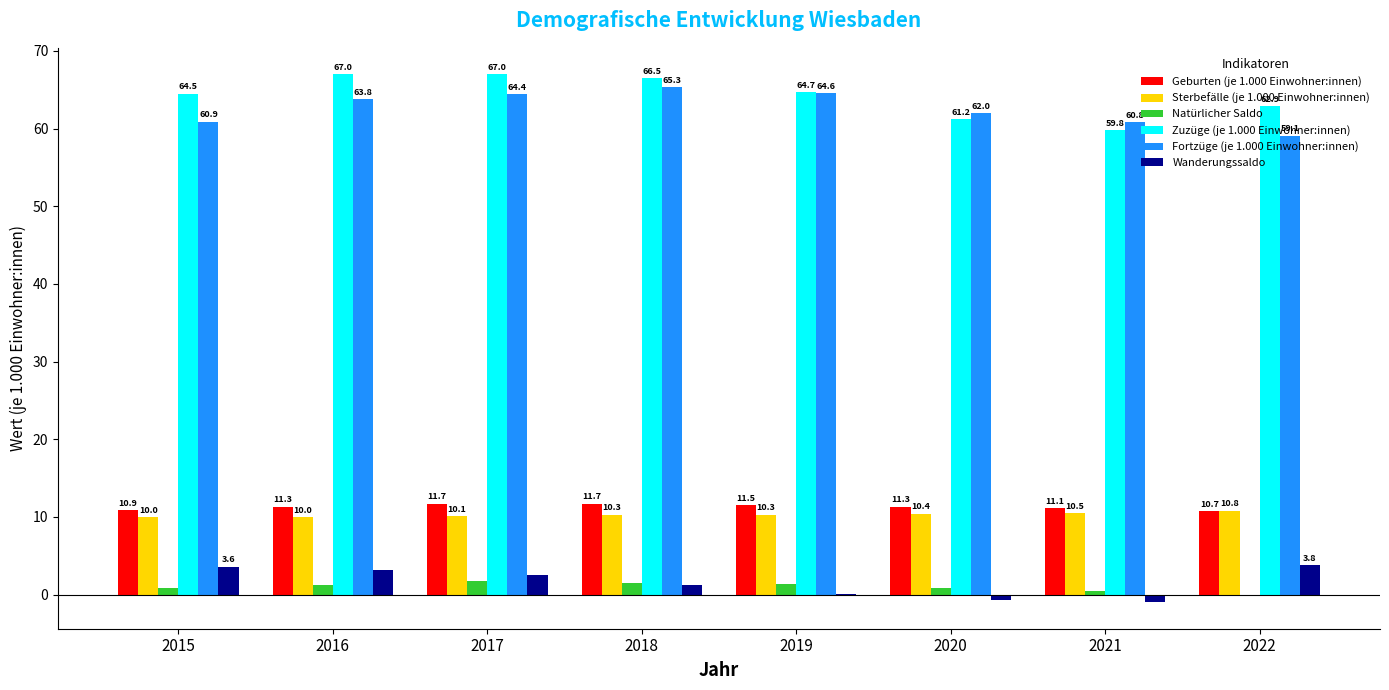

Which category has the highest value in the Natürlicher Saldo series?

2017